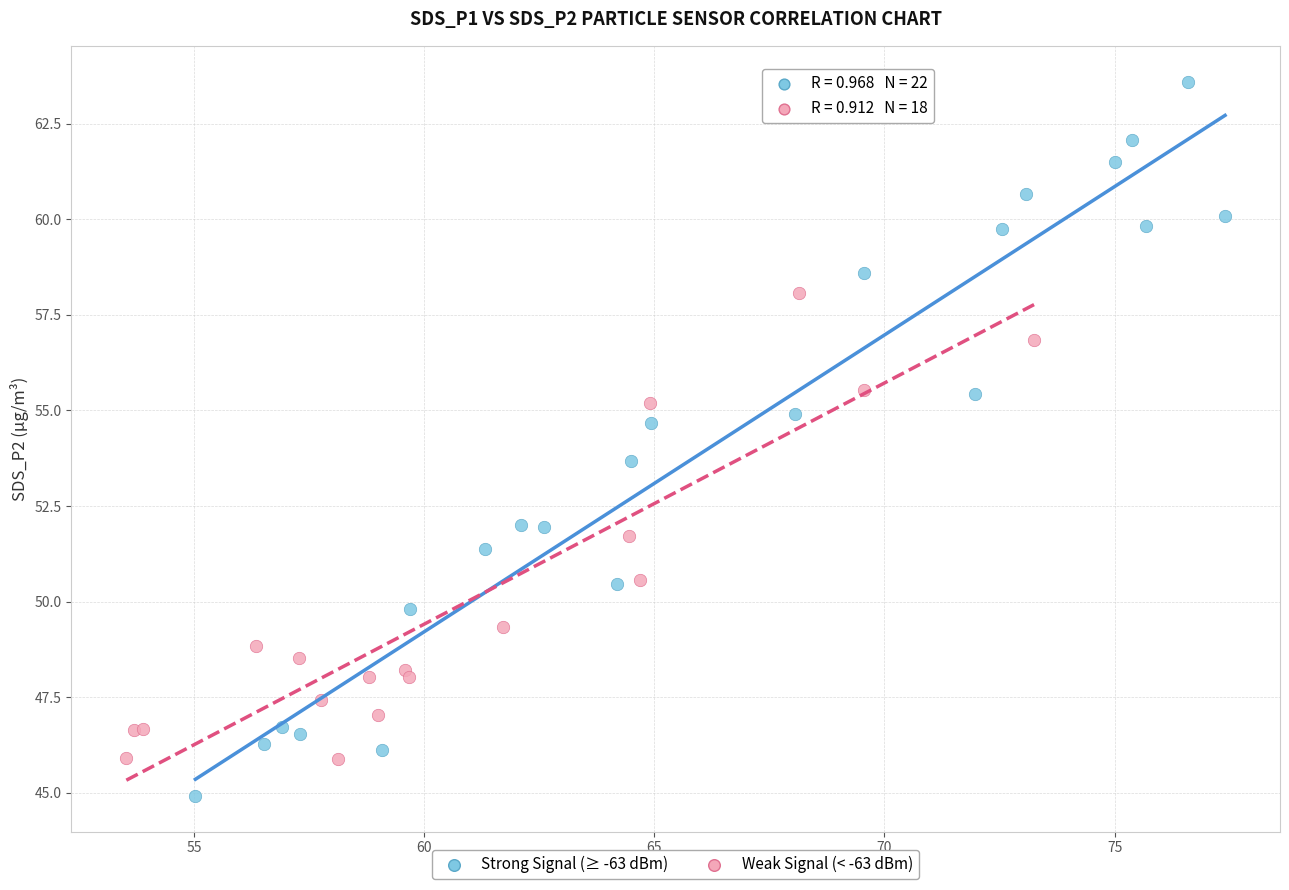

Which series reaches the maximum Y coordinate?

Strong Signal (≥ -63 dBm)